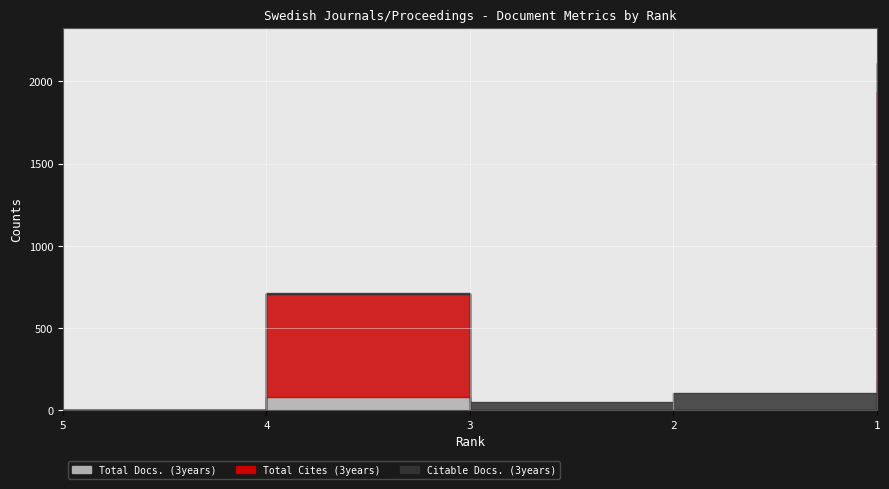

Reading left to right, extract all data points from this chart.

Total Docs. (3years): 5=0	4=79	3=0	2=0	1=182
Total Cites (3years): 5=0	4=629	3=0	2=0	1=1753
Citable Docs. (3years): 5=0	4=5	3=51	2=104	1=180